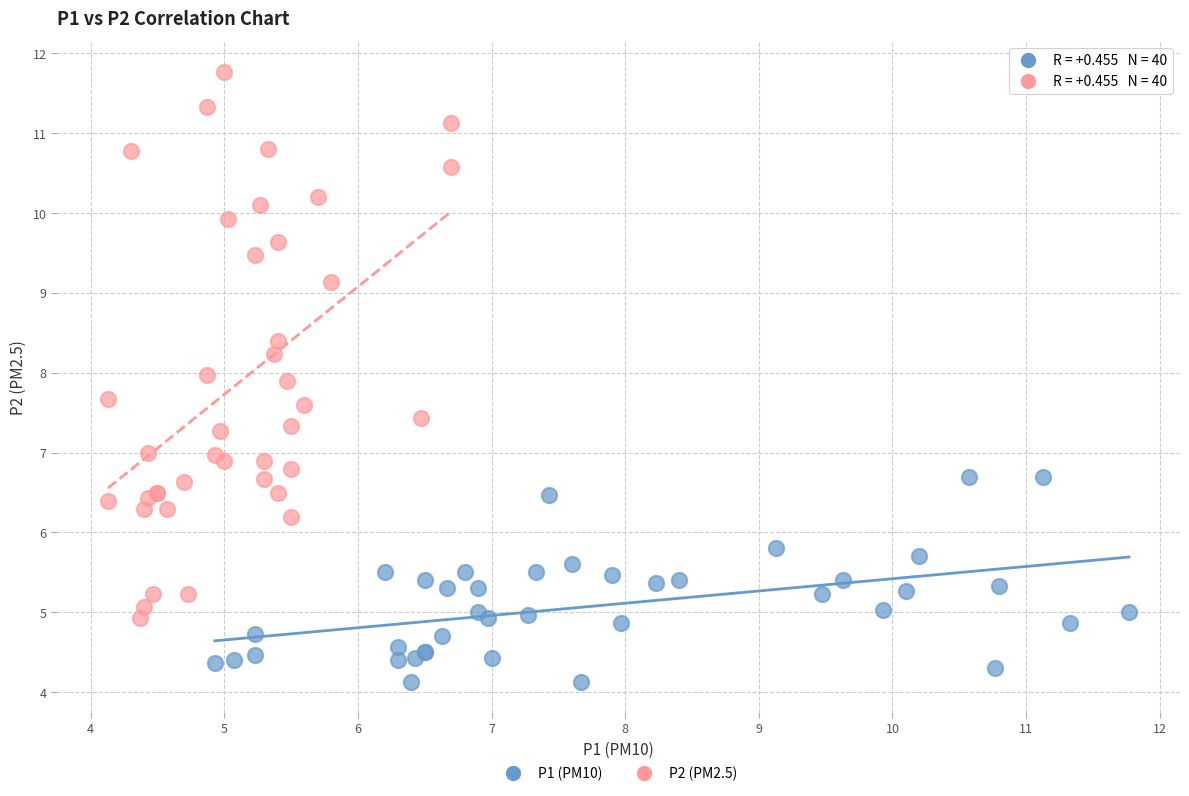

Which series contains the highest Y value?

P2 (PM2.5)